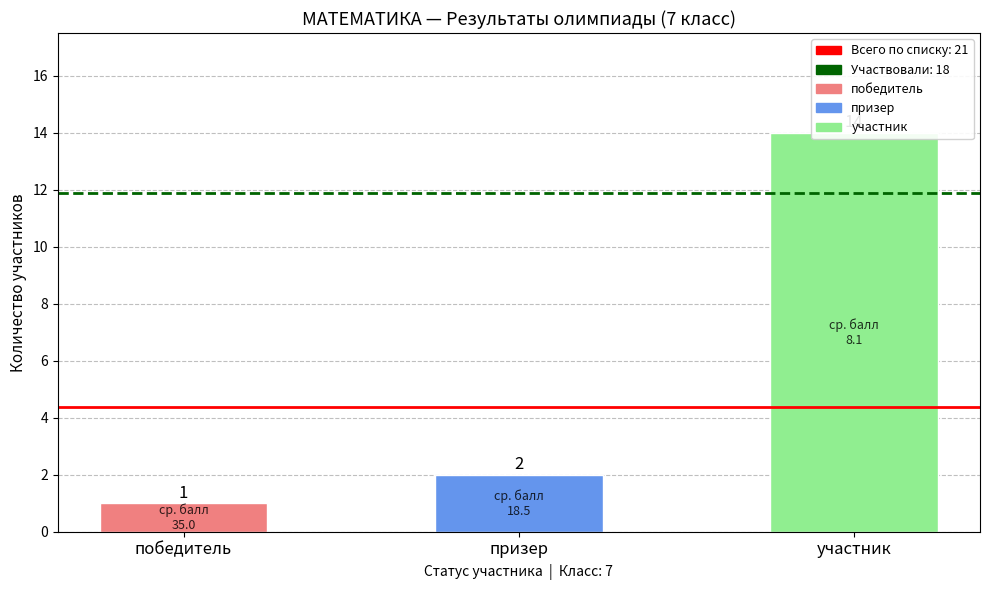

Rank the categories by value from lowest to highest.

победитель, призер, участник